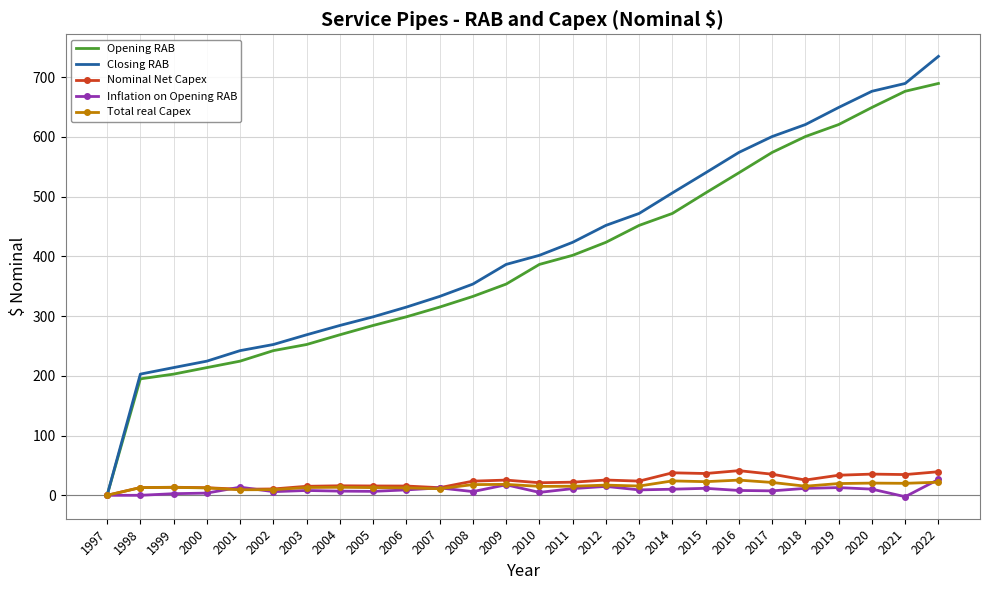

The Closing RAB series shows 202.8 at 1998. True or false?

True